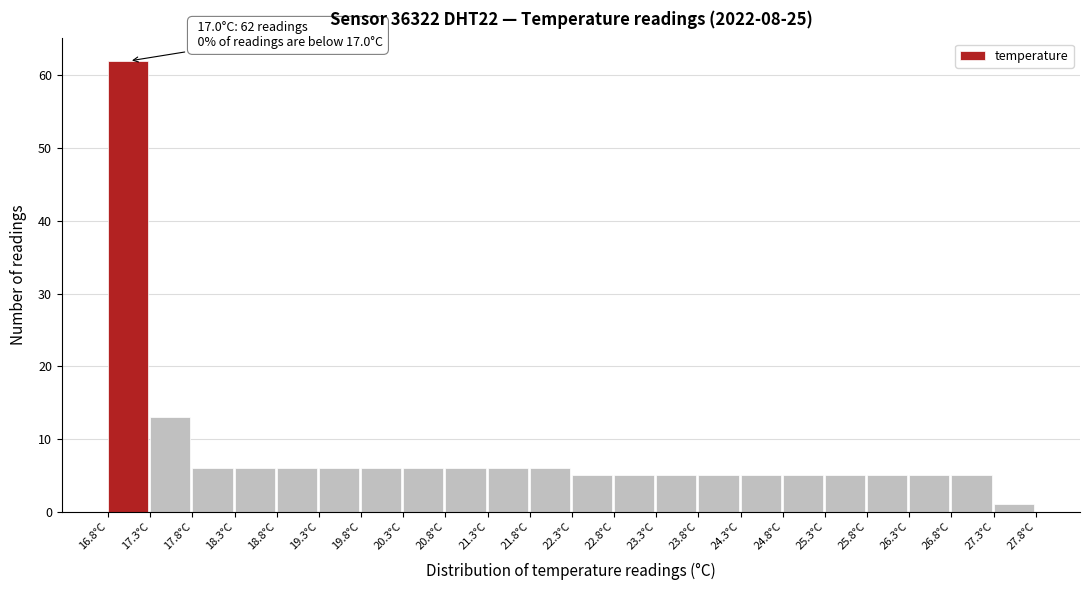

Which range on the x-axis has the tallest bar?

16.8 to 17.3